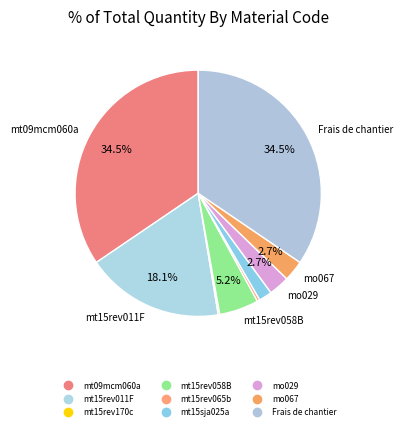

The mt15rev011F slice represents 18% of the pie. True or false?

True